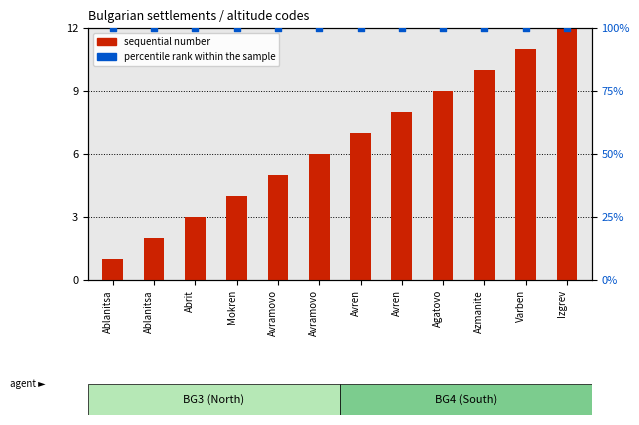

What is the total value across all series at Mokren?

104